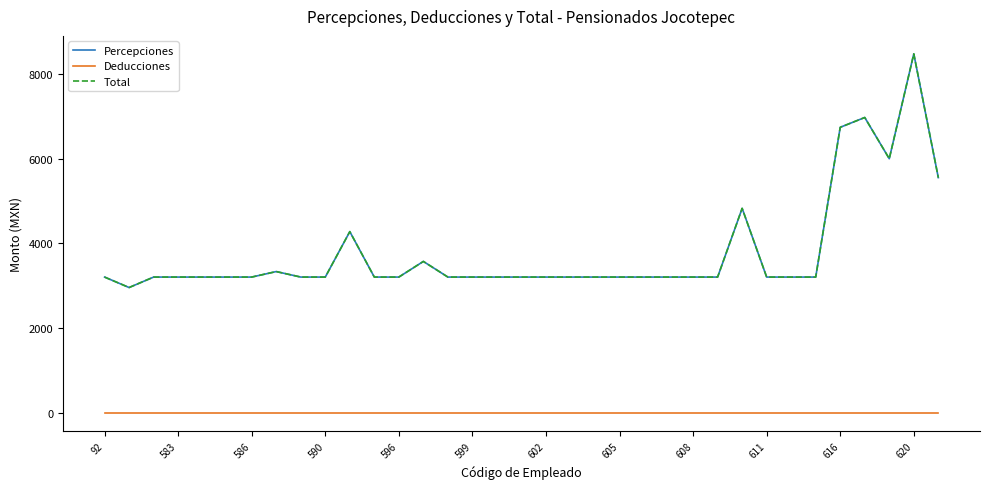

True or false: Percepciones and Deducciones intersect in this chart.

False